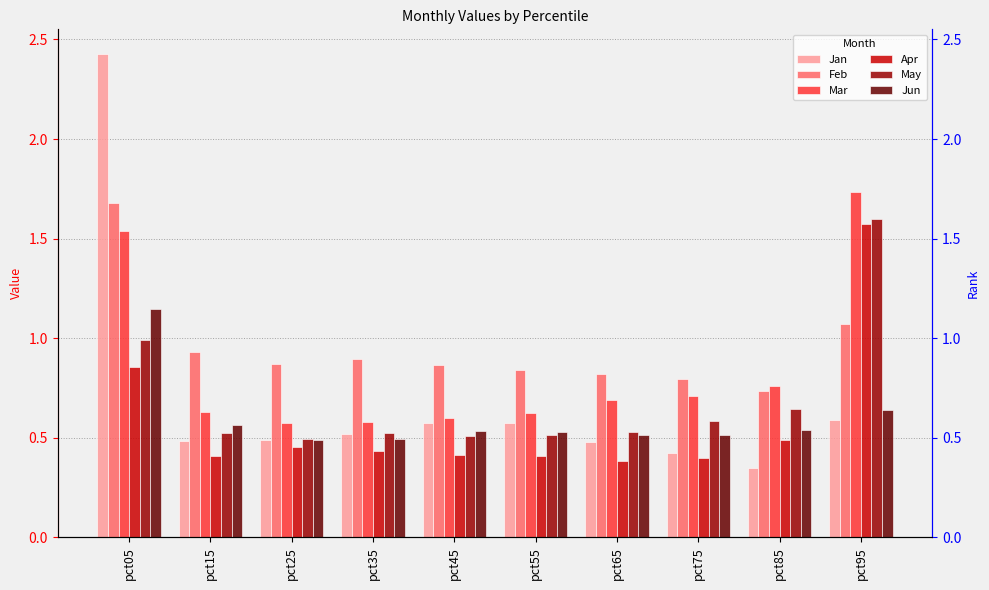

The value of Jun at pct55 is 0.9. True or false?

False